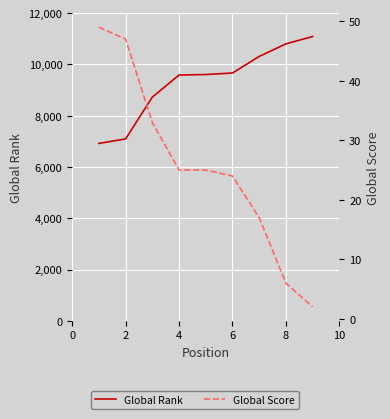

The Global Rank series shows 3676 at 8. True or false?

False